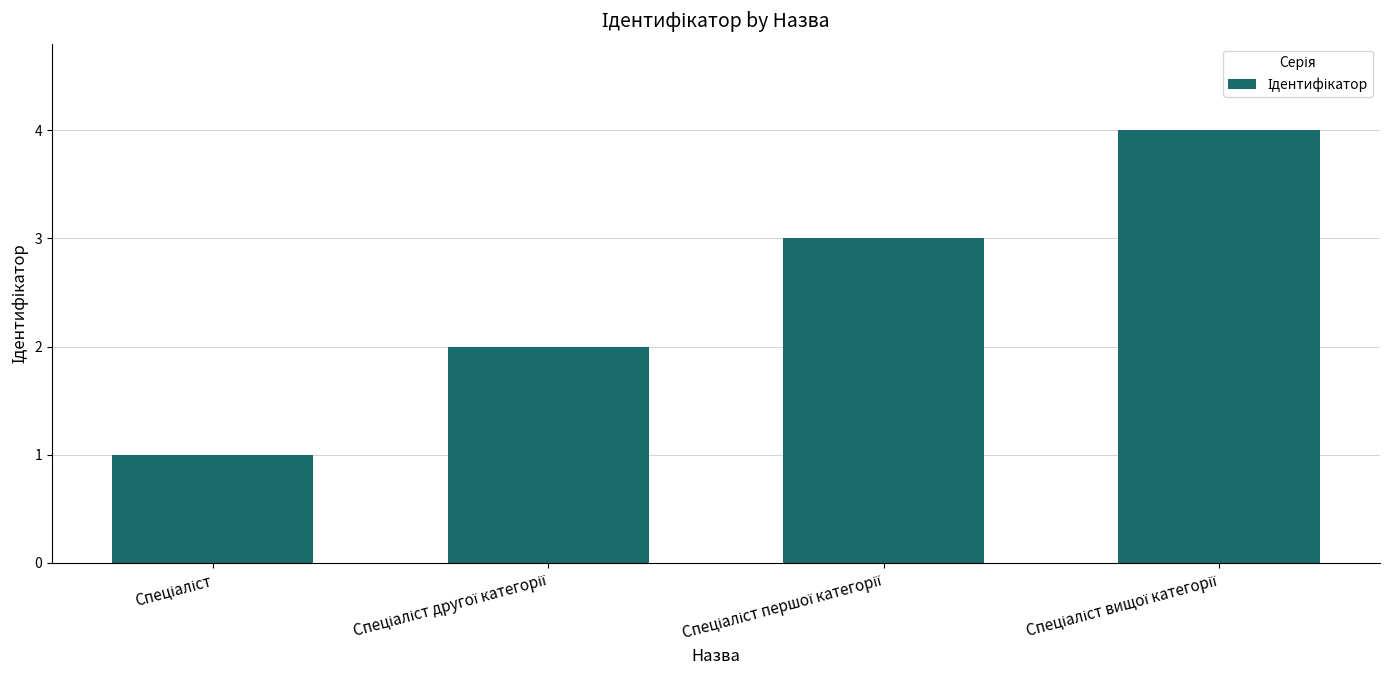

Reading right to left, list all the values displayed in this chart.

4	3	2	1